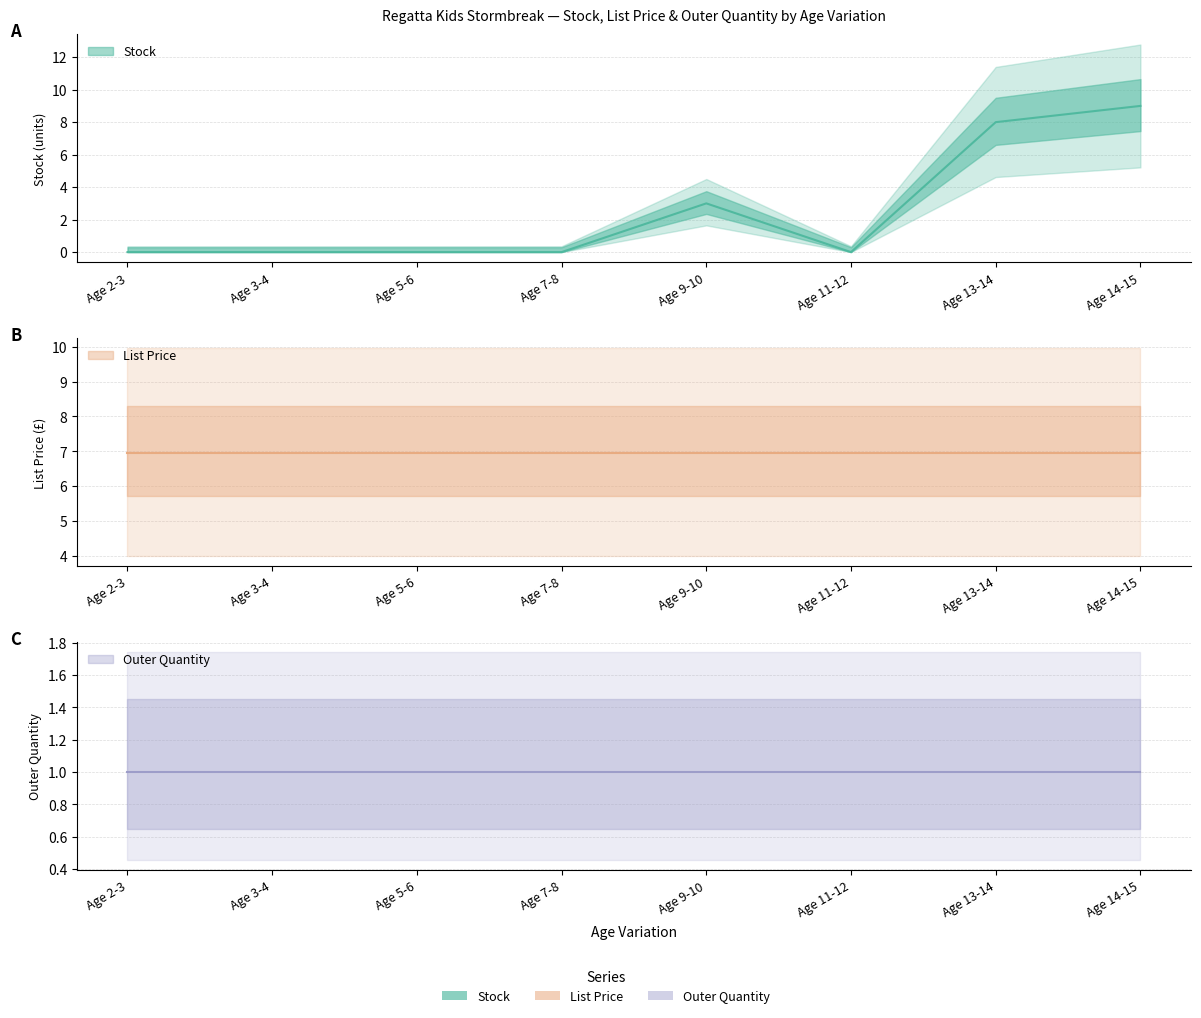

Read the List Price value at Age 11-12.

7.0